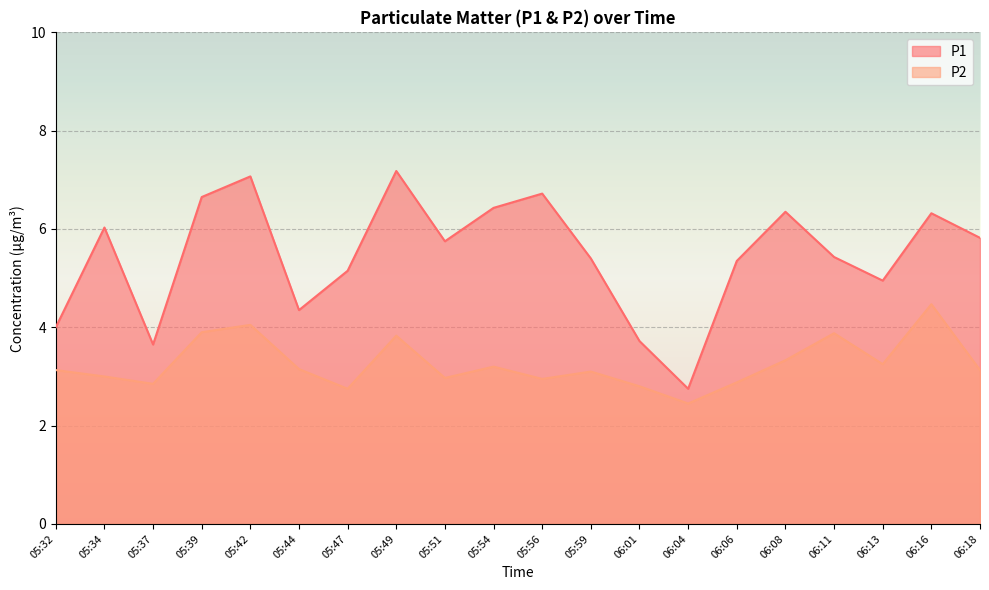

What is the average value of the P1 series?

5.5